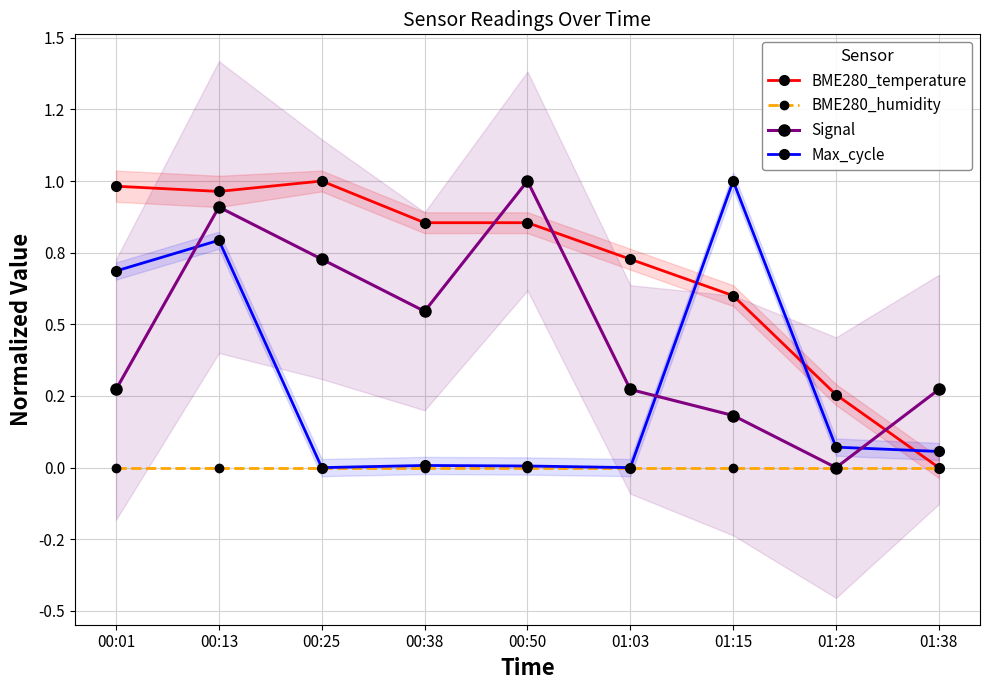

Reading right to left, list all the values displayed in this chart.

BME280_temperature: 0.0	0.3	0.6	0.7	0.9	0.9	1.0	1.0	1.0
BME280_humidity: 0.0	0.0	0.0	0.0	0.0	0.0	0.0	0.0	0.0
Signal: 0.3	0.0	0.2	0.3	1.0	0.5	0.7	0.9	0.3
Max_cycle: 0.1	0.1	1.0	0.0	0.0	0.0	0.0	0.8	0.7